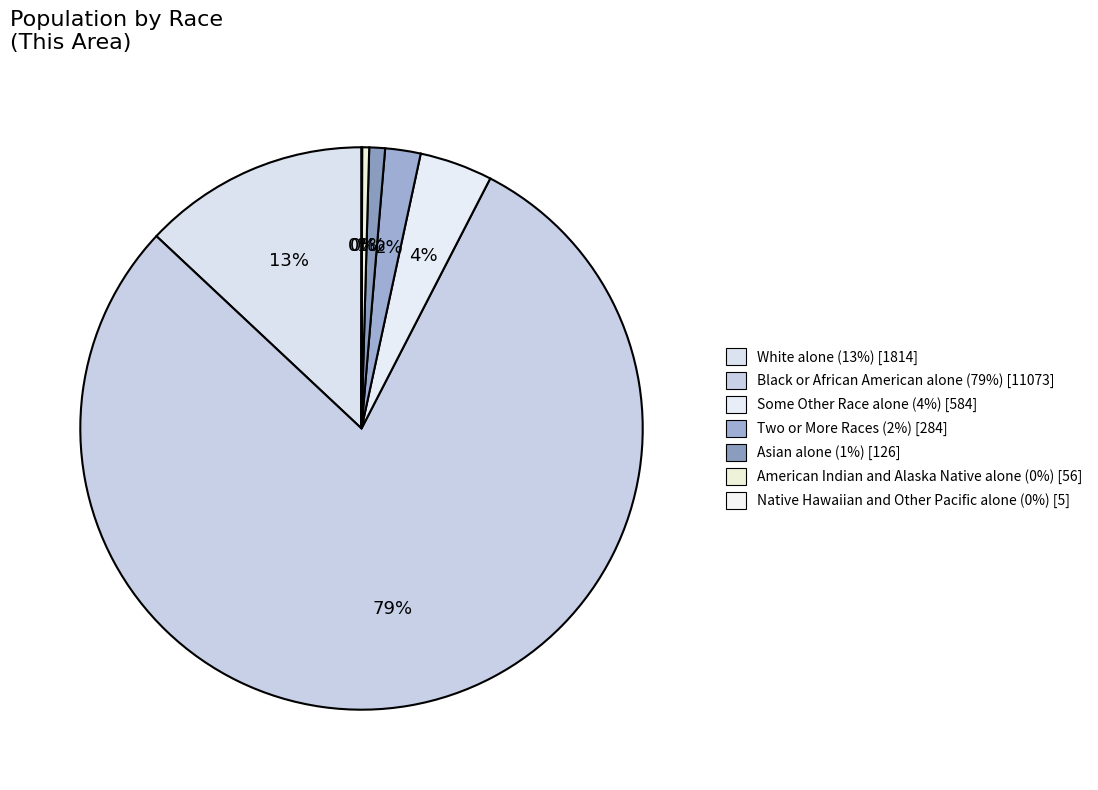

True or false: Asian alone accounts for 11% of the total.

False